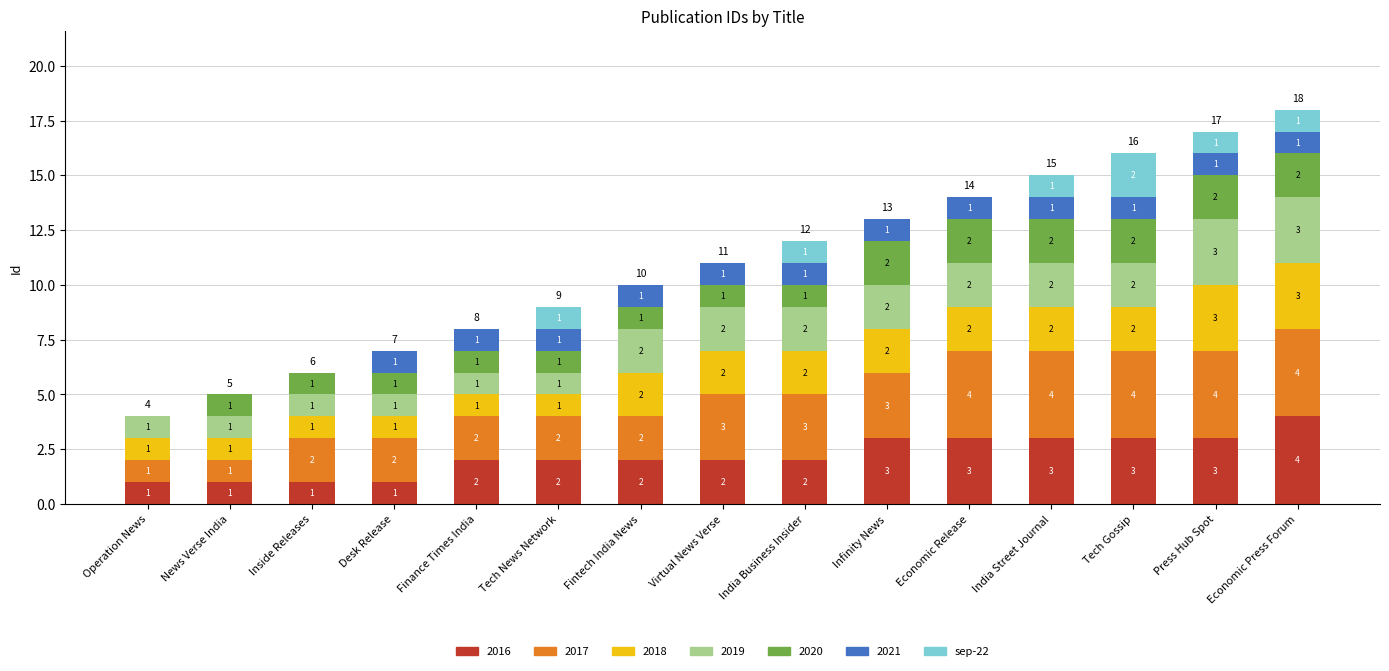

Which category has the highest value in the 2016 series?

Economic Press Forum